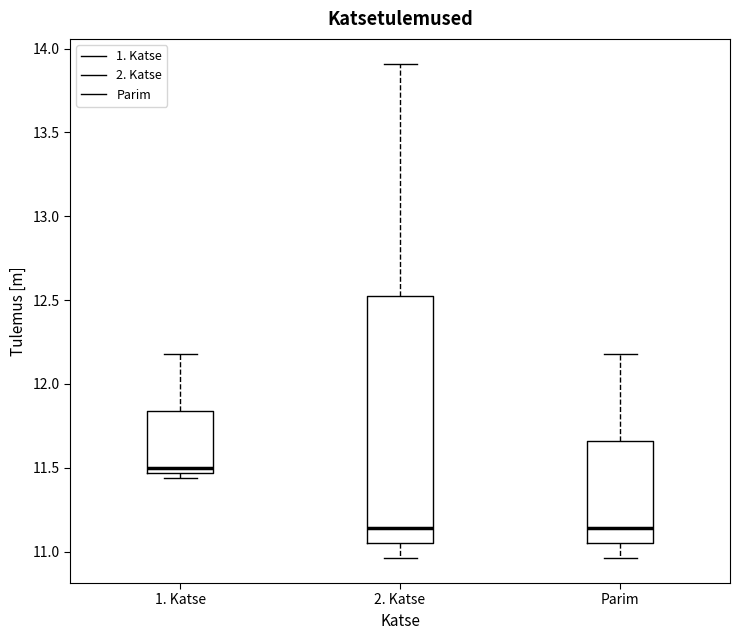

Where does the median line of the box for 2. Katse sit on the y-axis? The values are not printed on the chart, so give them approximately, as read against the axis.

11.15